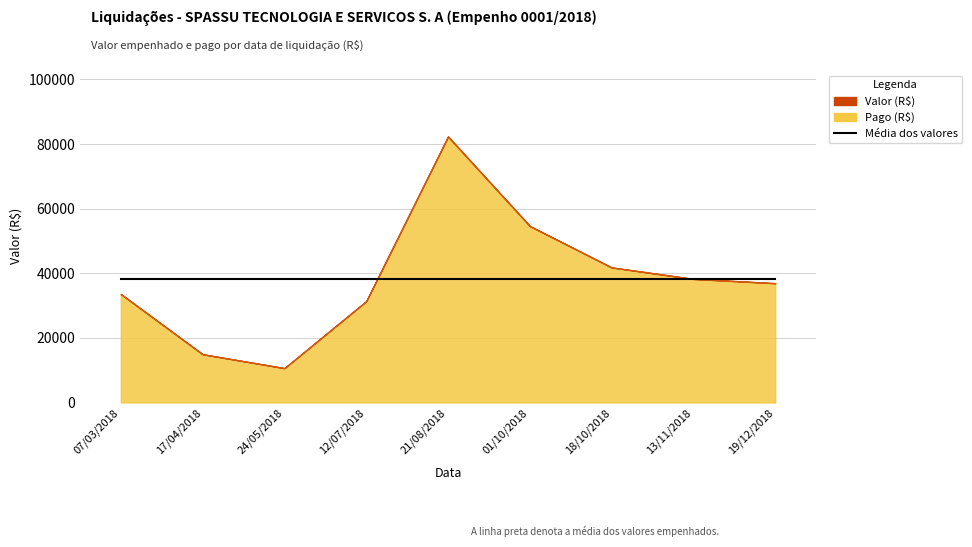

How many values in the Valor (R$) series exceed 36931?

5